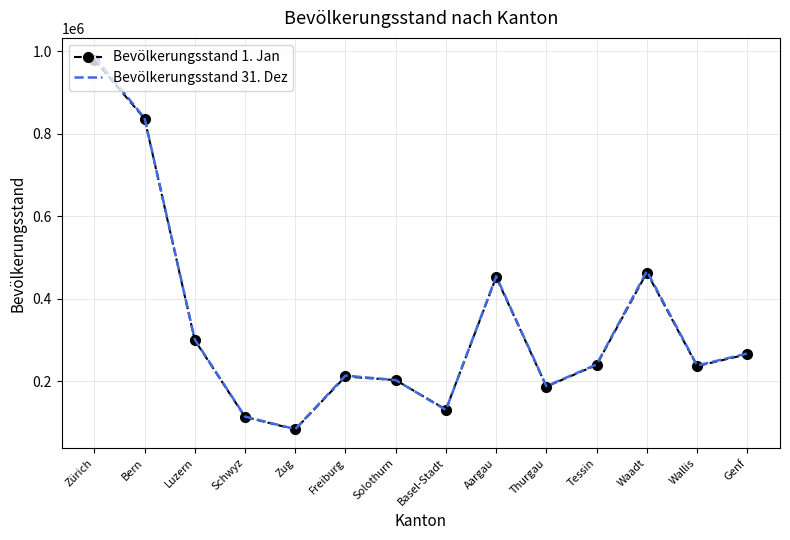

The Bevölkerungsstand 31. Dez series shows 55392 at Thurgau. True or false?

False